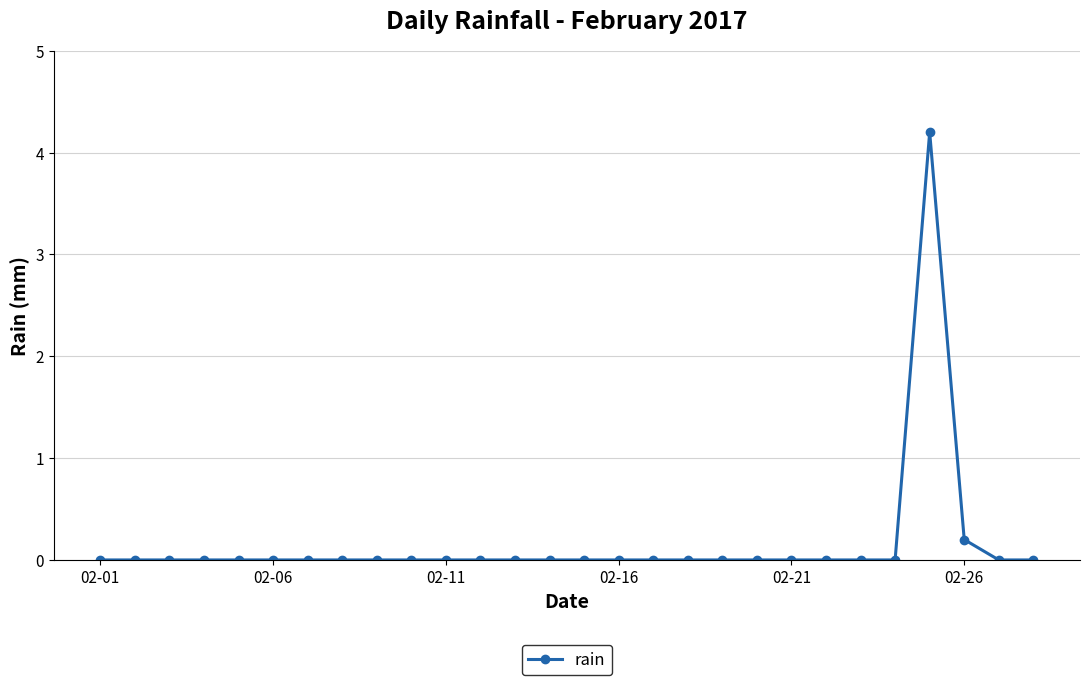

Does the chart have visible grid lines?

Yes